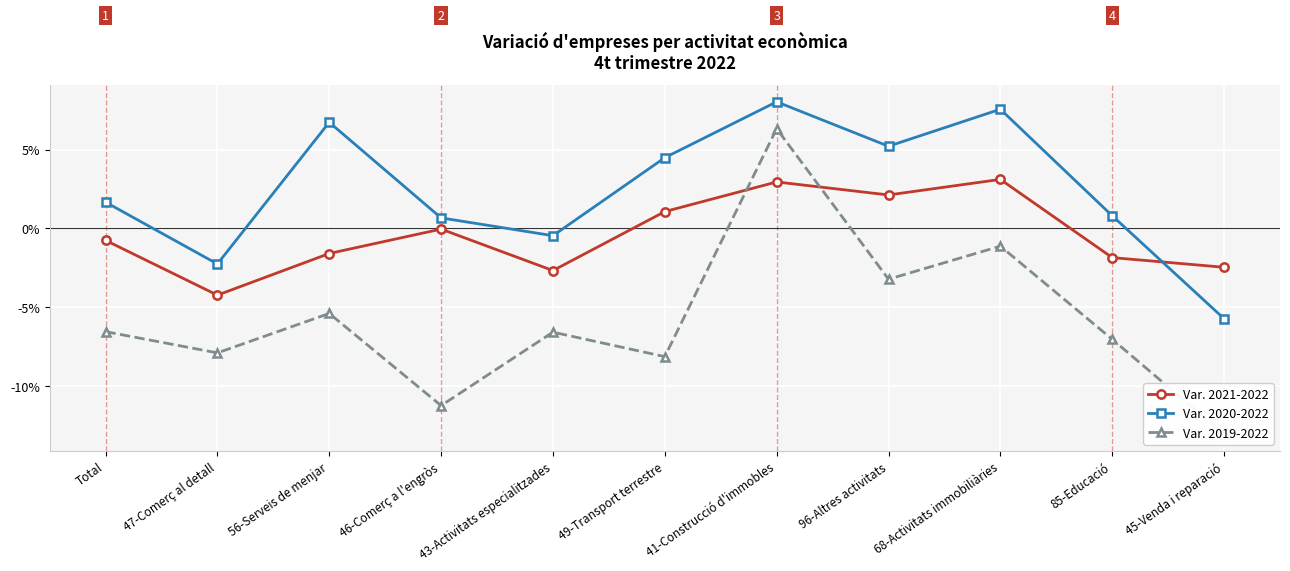

Which category has the highest value in the Var. 2019-2022 series?

41-Construcció d'immobles